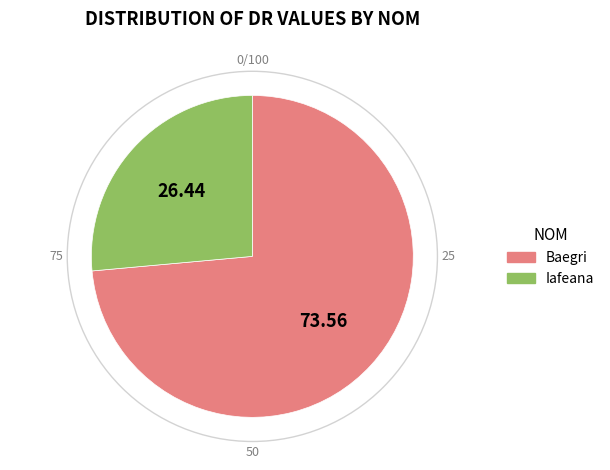

Do Iafeana and Baegri together represent more than half of the pie?

Yes